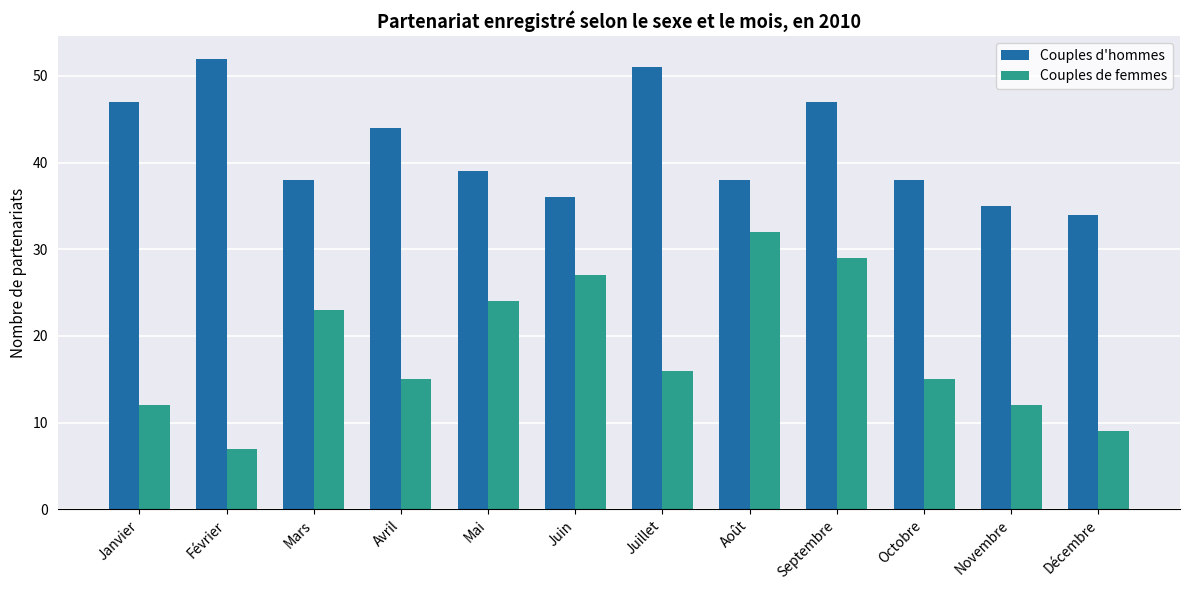

What is the label of the 3rd bar from the right?

Octobre